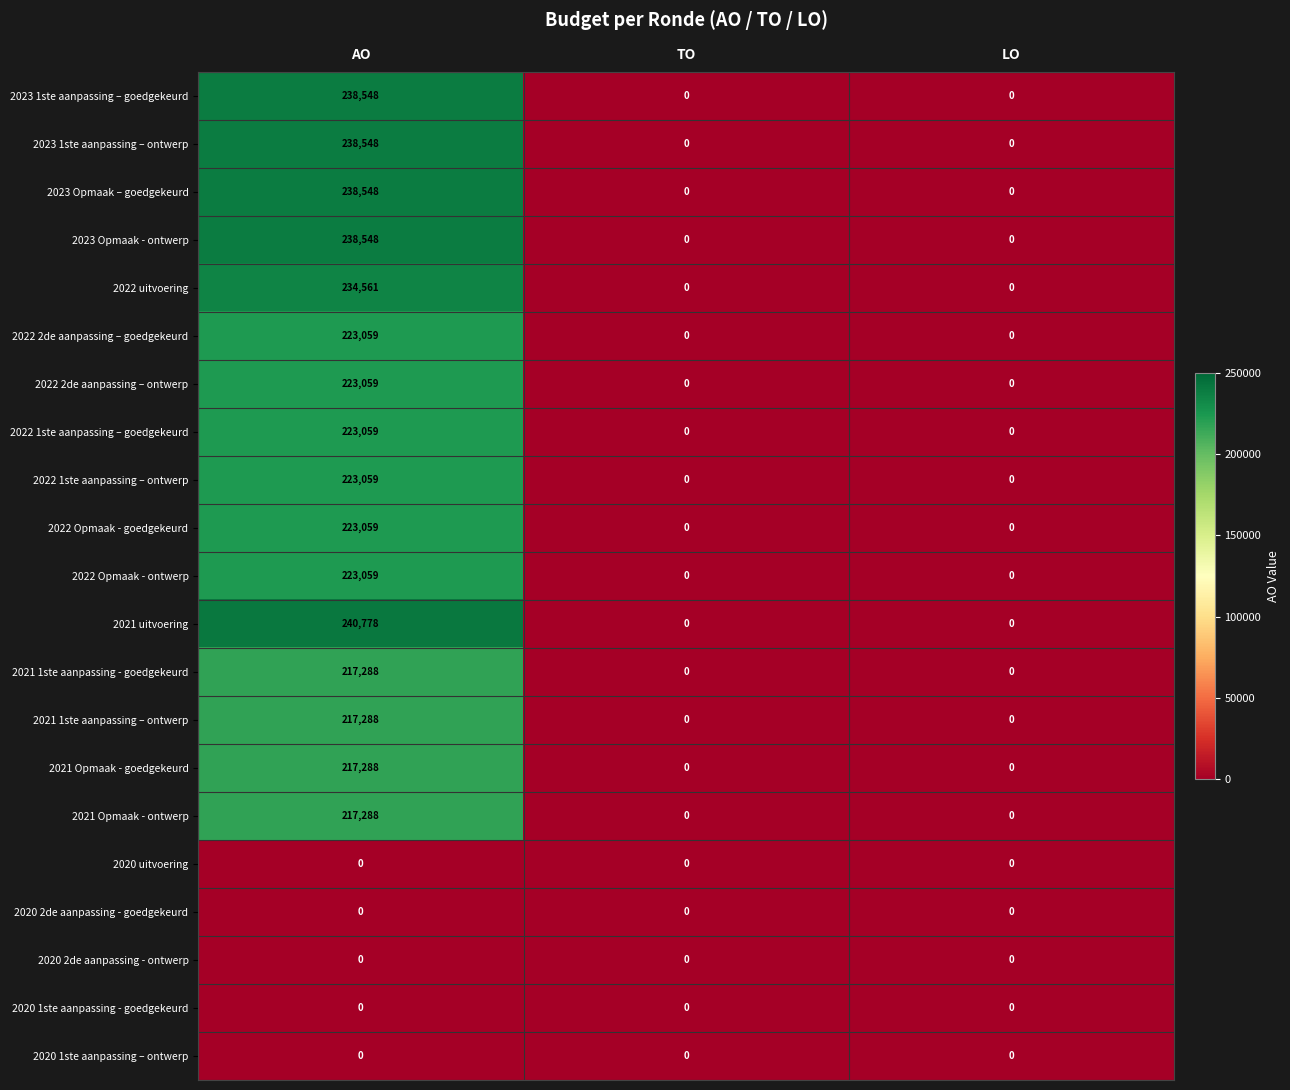

Which series has the largest total across all categories?

2021 uitvoering